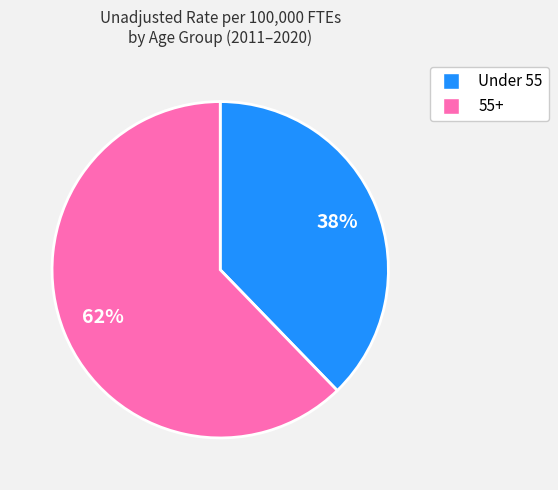

Is there a majority slice in this chart?

Yes